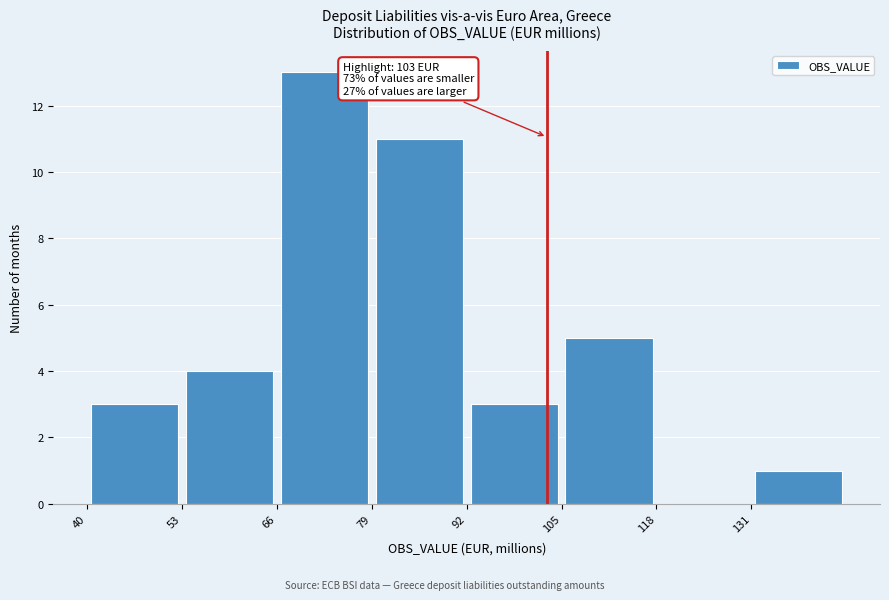

Which range on the x-axis has the tallest bar?

66 to 79